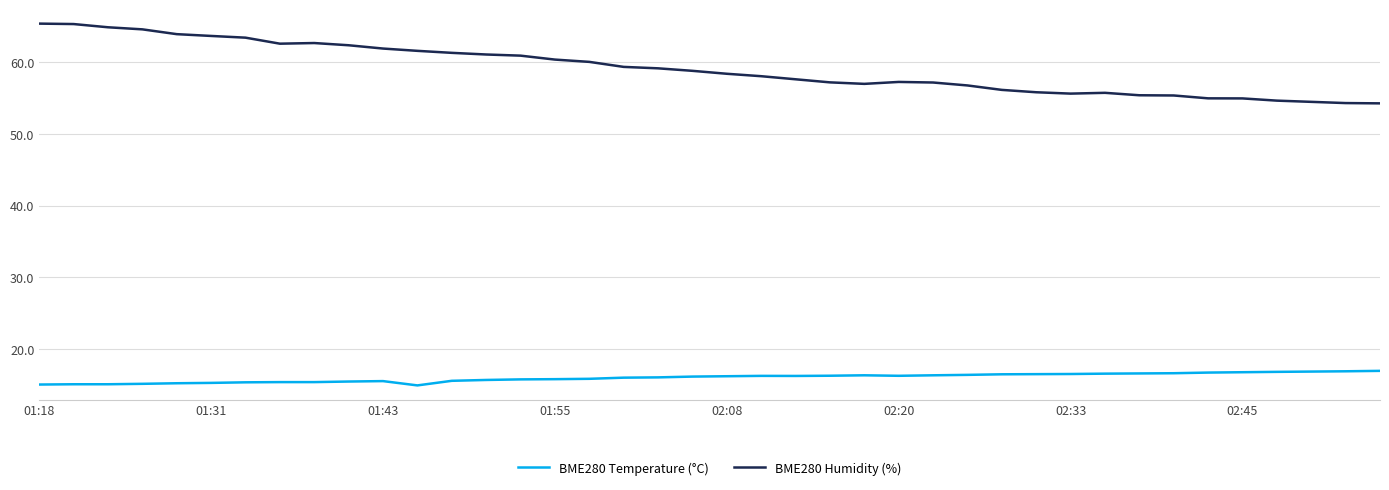

Rank the series by their average value, from highest to lowest.

BME280 Humidity (%), BME280 Temperature (°C)